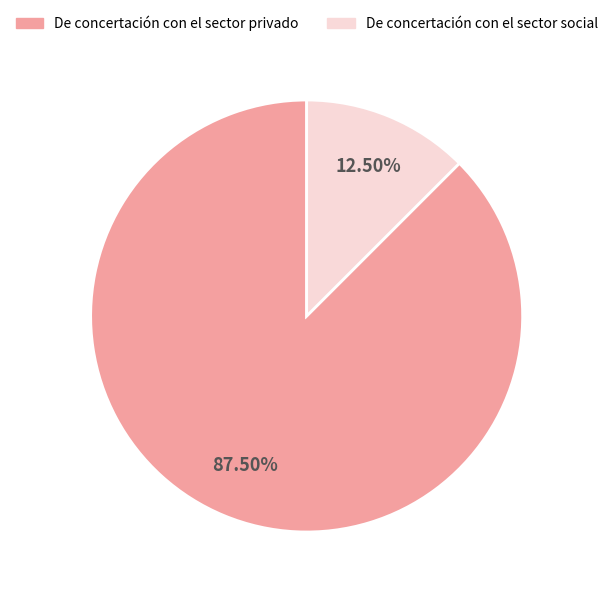

Rank the categories by value from lowest to highest.

De concertación con el sector social, De concertación con el sector privado